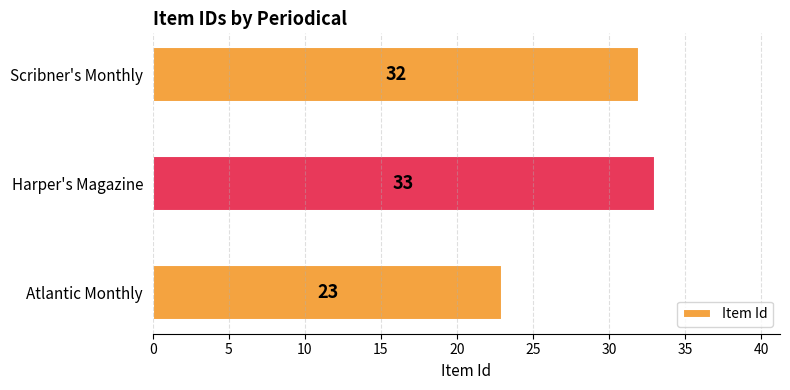

Rank the categories by value from highest to lowest.

Harper's Magazine, Scribner's Monthly, Atlantic Monthly